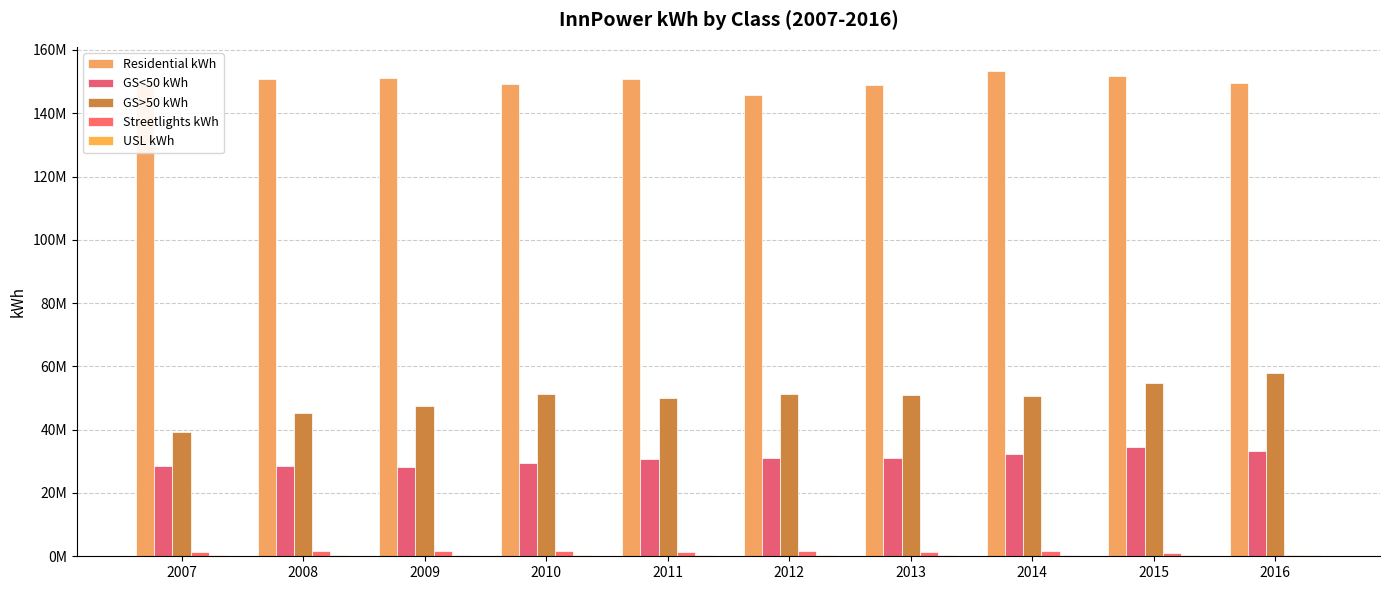

Rank the categories by USL kWh value from highest to lowest.

2007, 2008, 2009, 2010, 2011, 2012, 2013, 2016, 2014, 2015